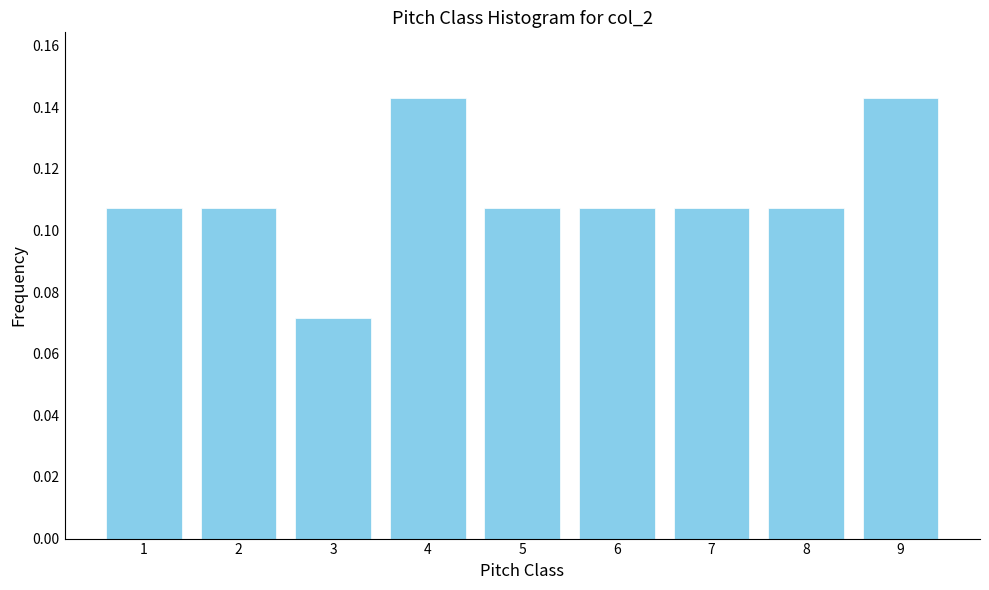

Between 9 and 1, which is larger?

9